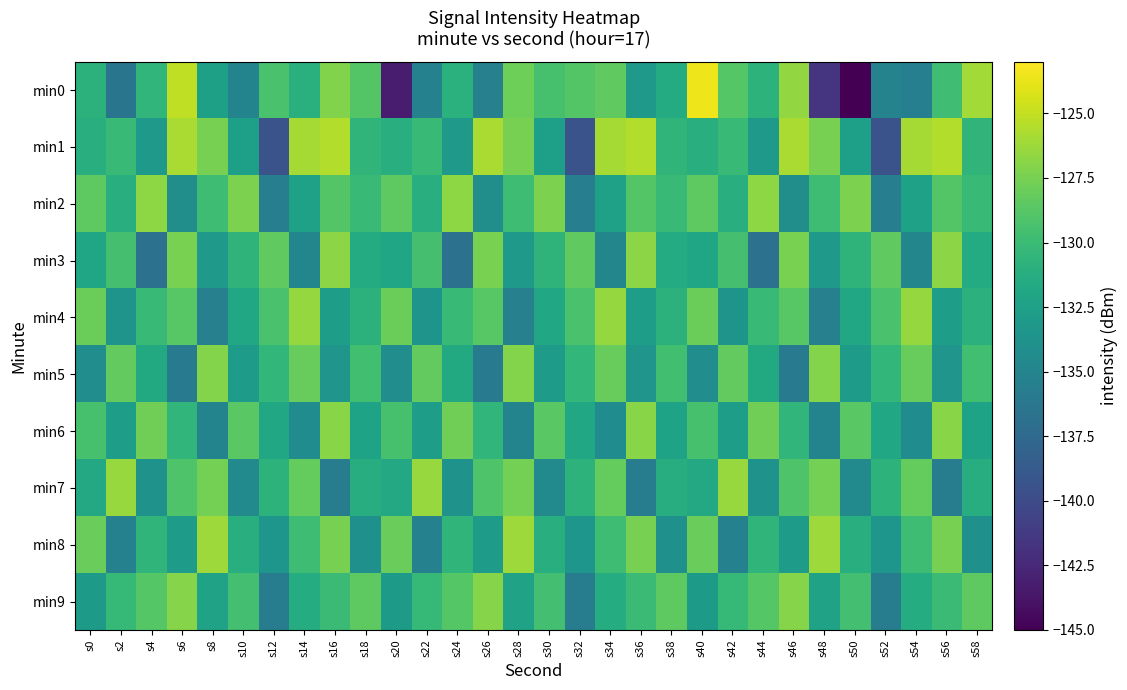

What is the difference between the highest and lowest values at s22?

8.9